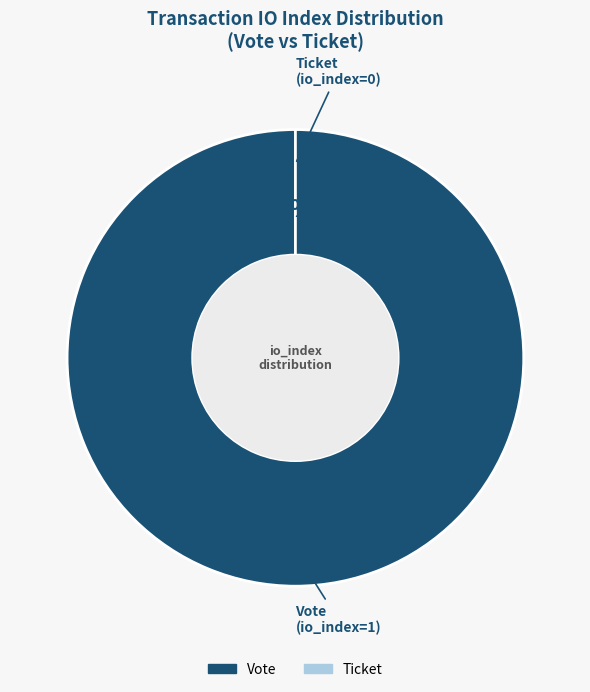

Which slice represents more than half of the pie?

Vote (io_index=1)